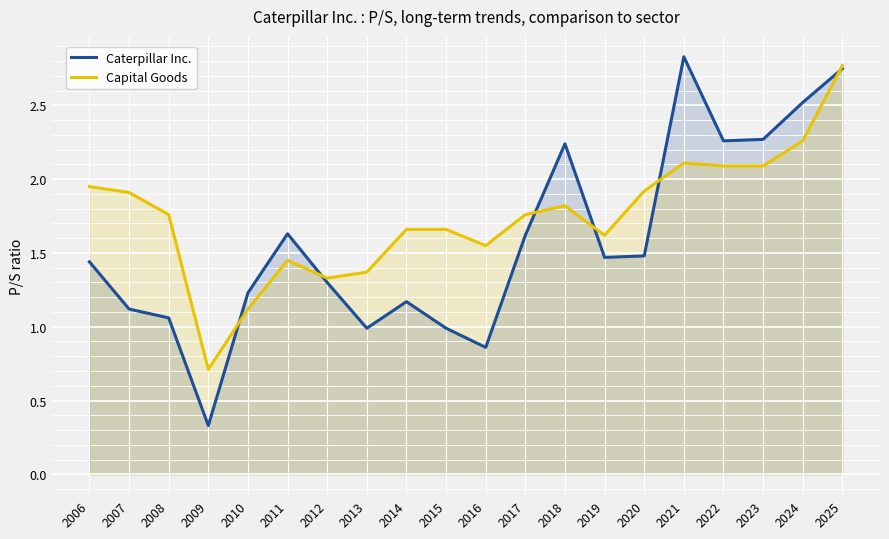

Which series has the largest total across all categories?

Capital Goods